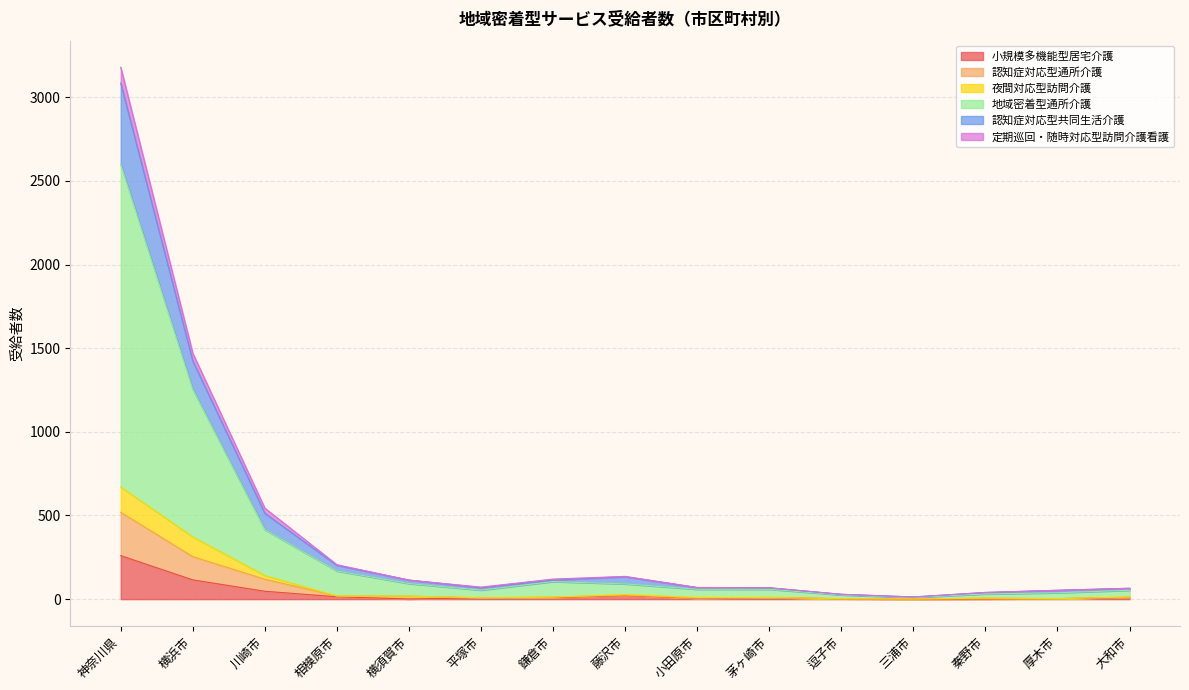

Which category has the highest value in the 小規模多機能型居宅介護 series?

神奈川県